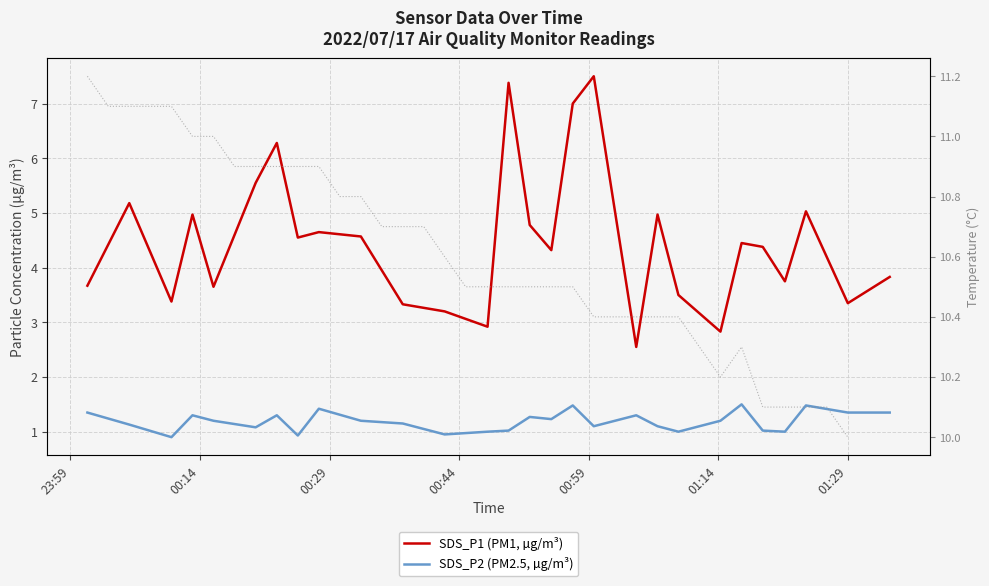

Does the chart display data point markers on the line(s)?

No